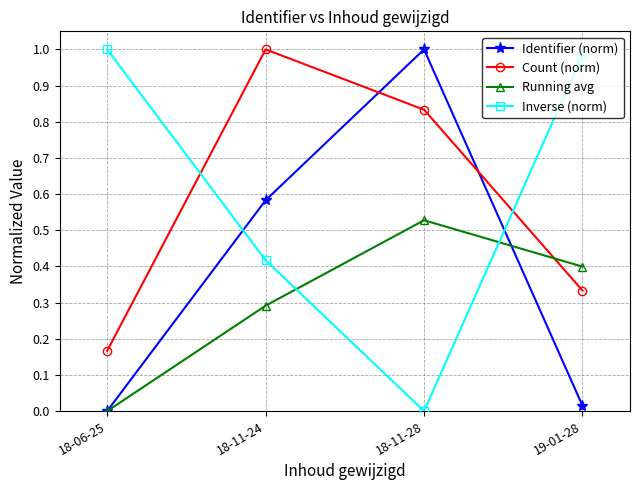

Where is the first local maximum for Running avg?

18-11-28